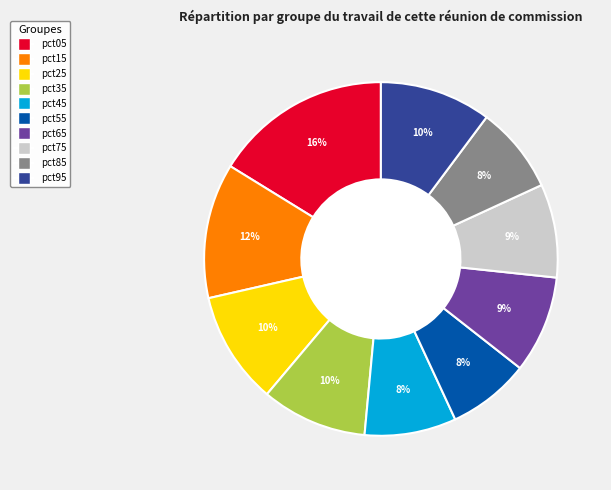

Which has a higher value, pct95 or pct15?

pct15